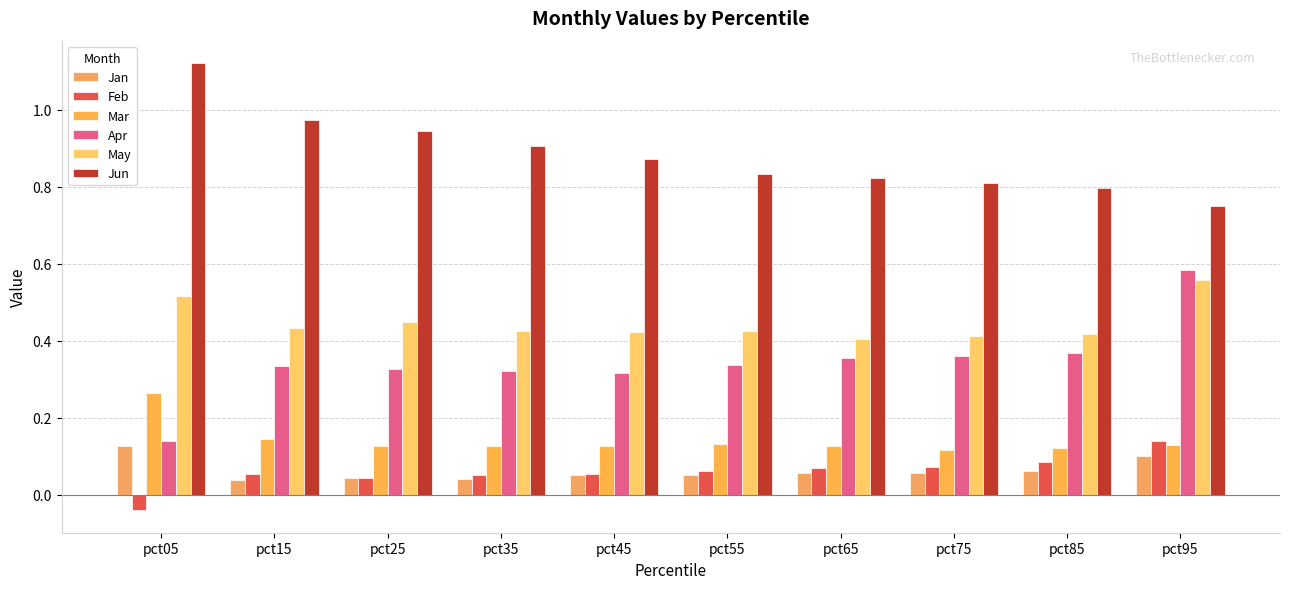

Count the Apr values in the range 0 to 1.

10